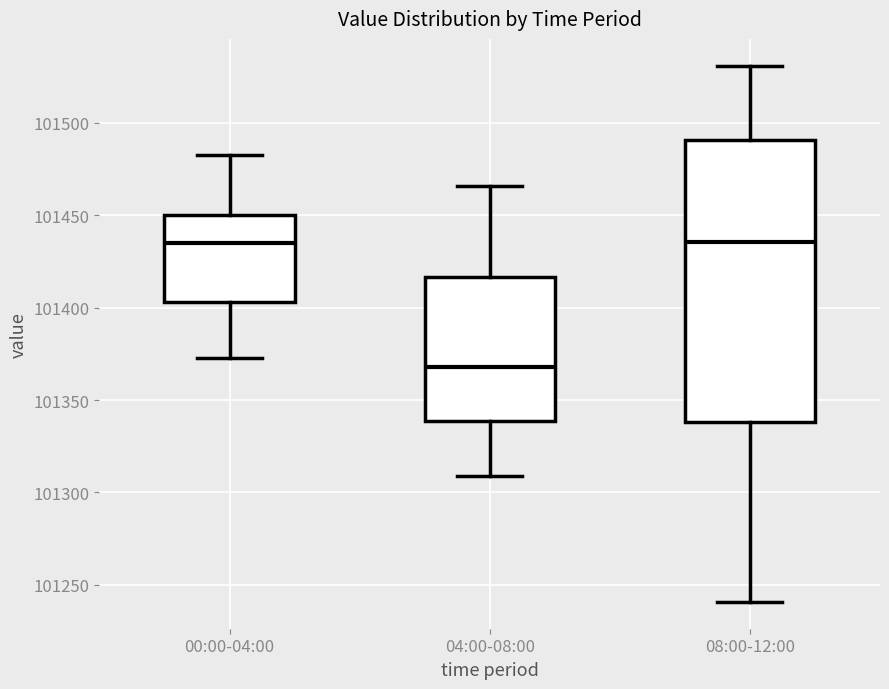

Which box has the lowest median line?

04:00-08:00